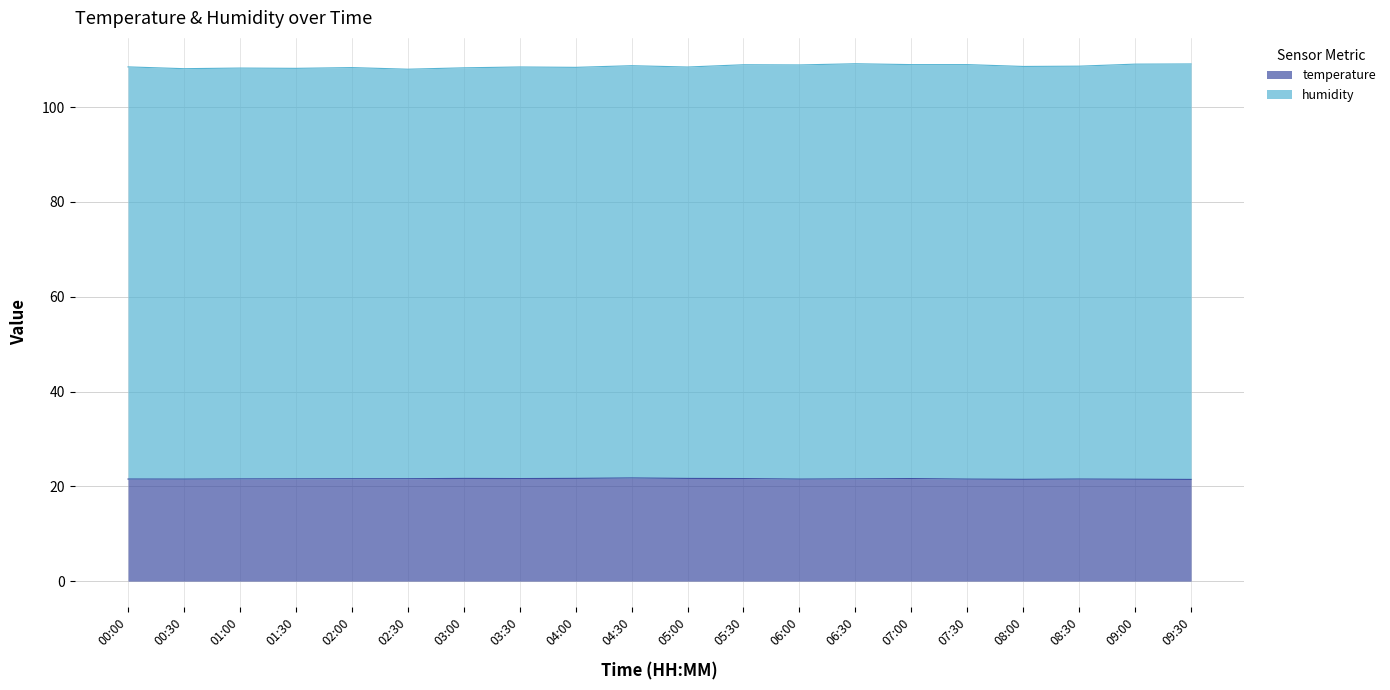

Read the temperature value at 02:00.

21.6